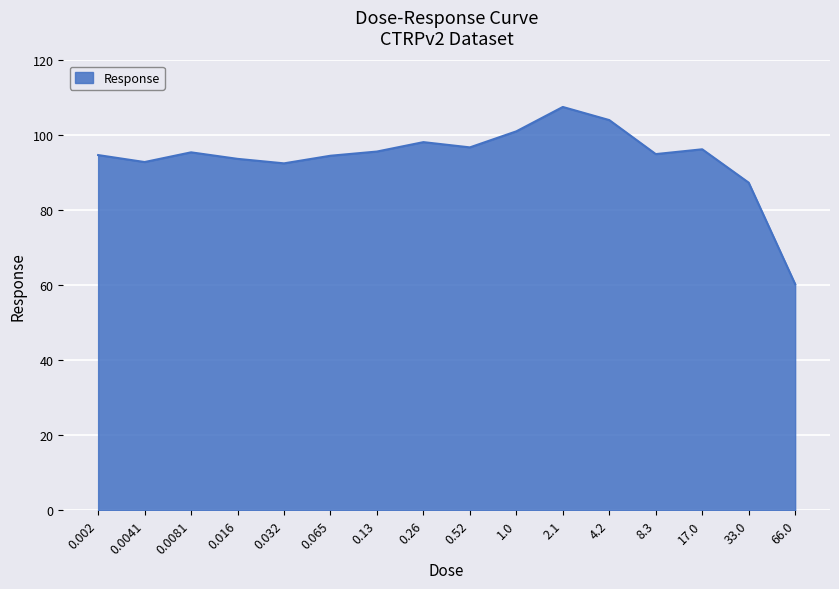

What is the greatest value displayed?

107.6